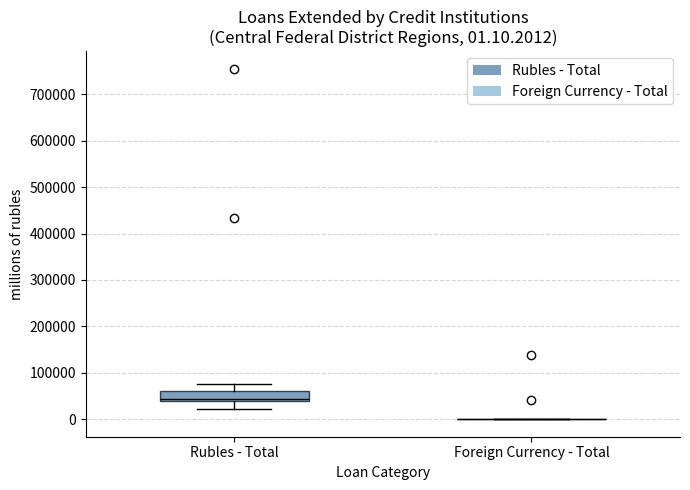

Comparing the boxes themselves (not the whiskers), which one is the tallest?

Rubles - Total